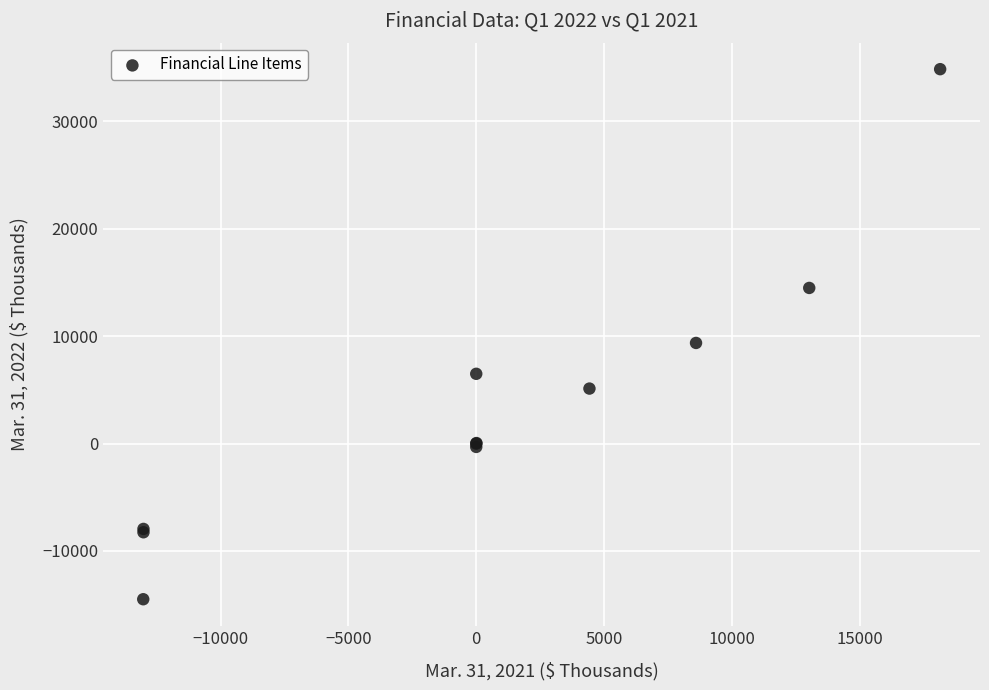

What Y value in the scatter plot is closest to 10185?

9371.0